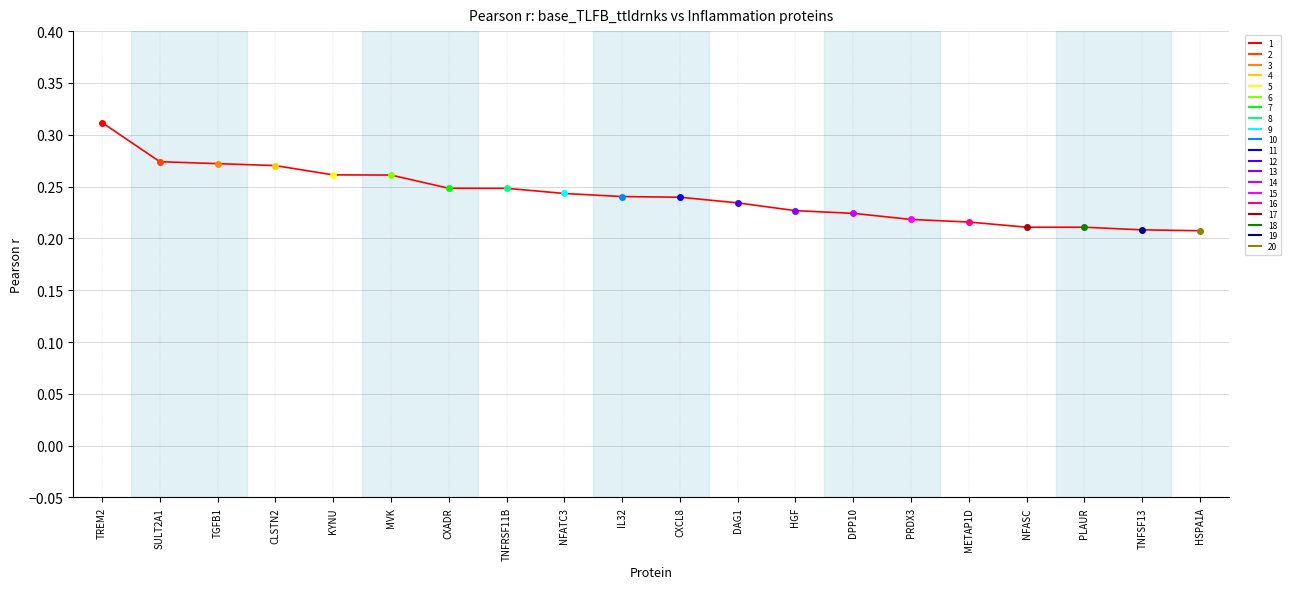

List the labels in order of value, largest first.

TREM2, SULT2A1, TGFB1, CLSTN2, KYNU, MVK, CXADR, TNFRSF11B, NFATC3, IL32, CXCL8, DAG1, HGF, DPP10, PRDX3, METAP1D, NFASC, PLAUR, TNFSF13, HSPA1A